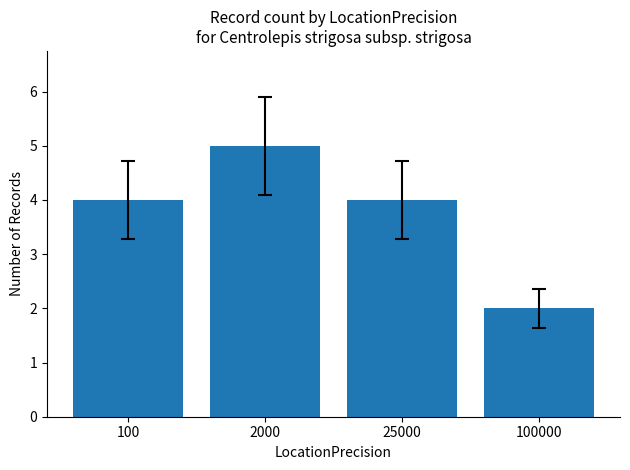

Which category has the highest value across all series?

2000